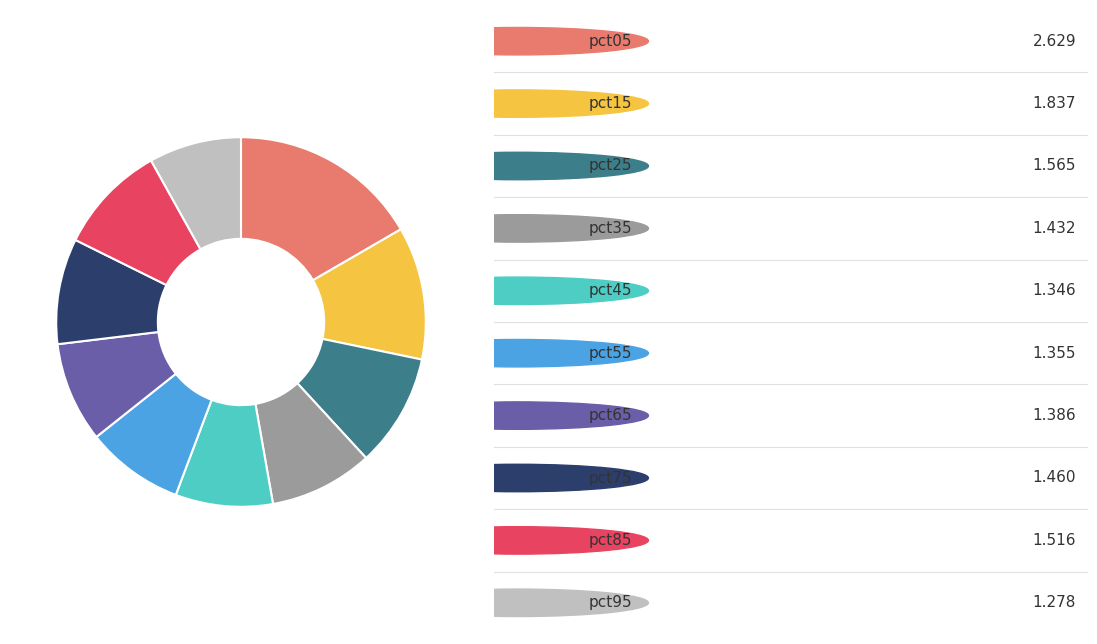

Does any single category account for the majority?

No